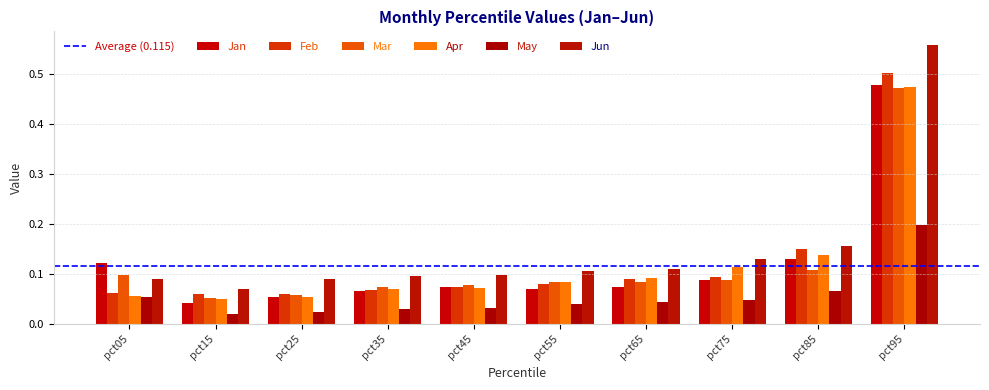

How many categories are shown in the chart?

10